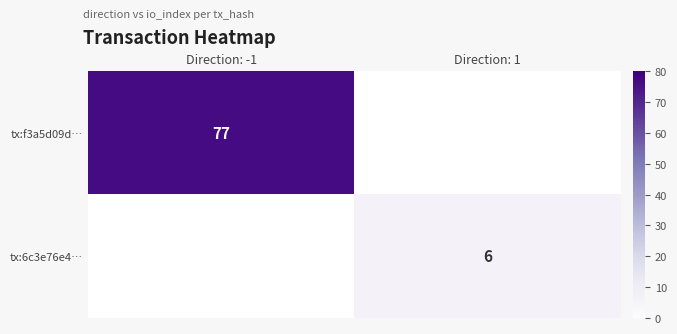

The value of tx:f3a5d09d… at Direction: -1 is 34. True or false?

False